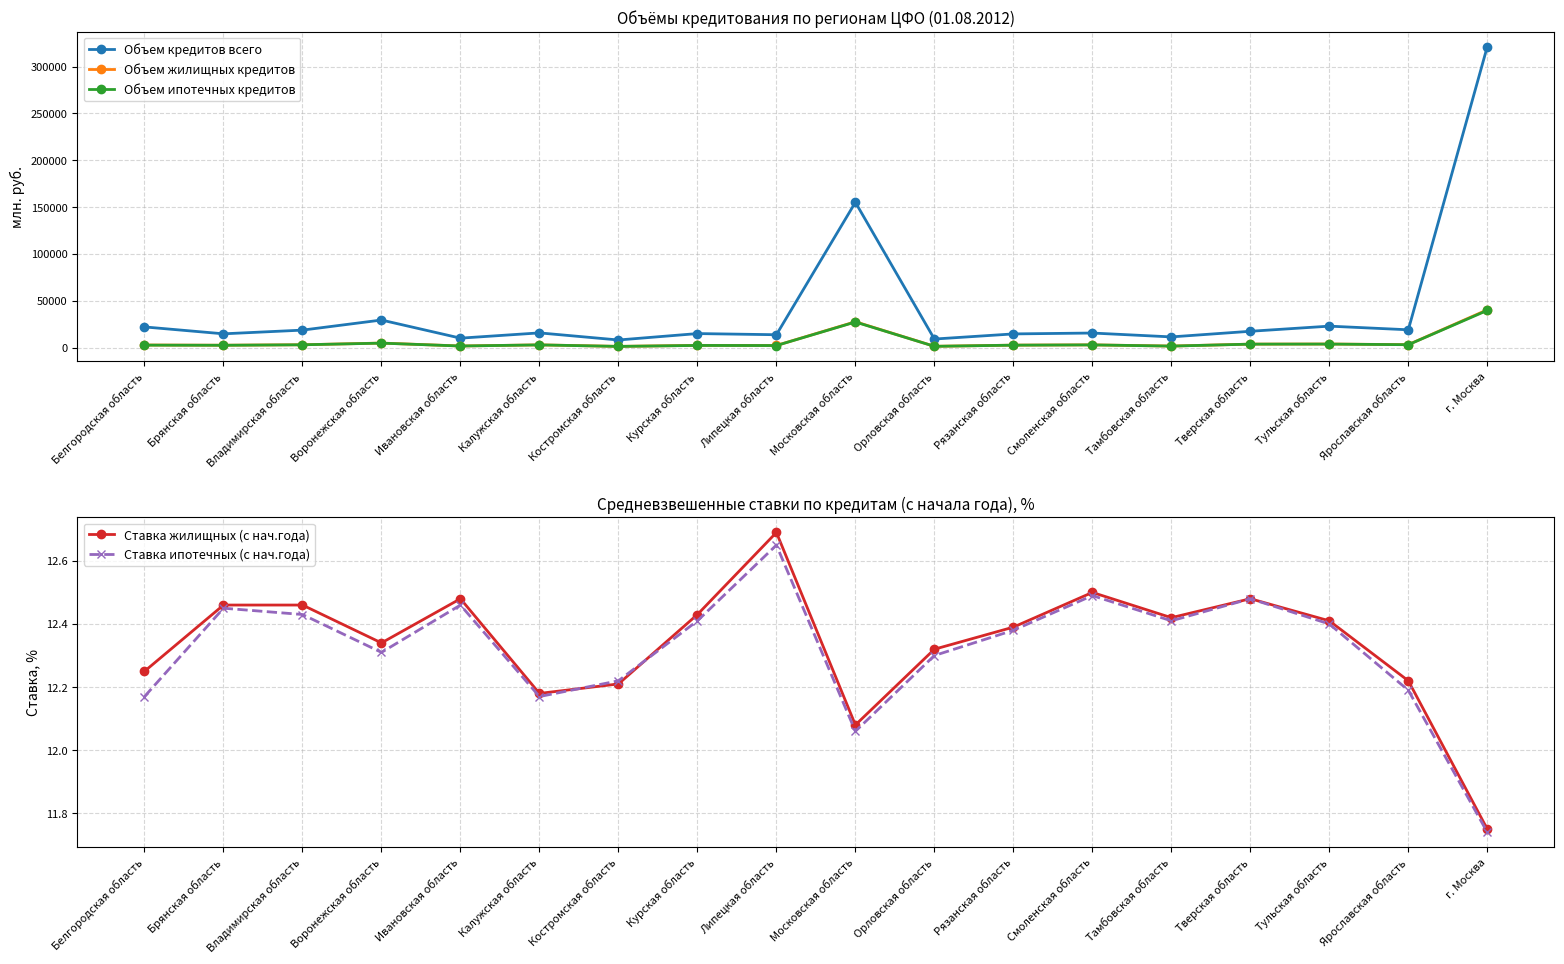

What is the difference between the second highest and minimum values in the Объем кредитов всего series?

146877